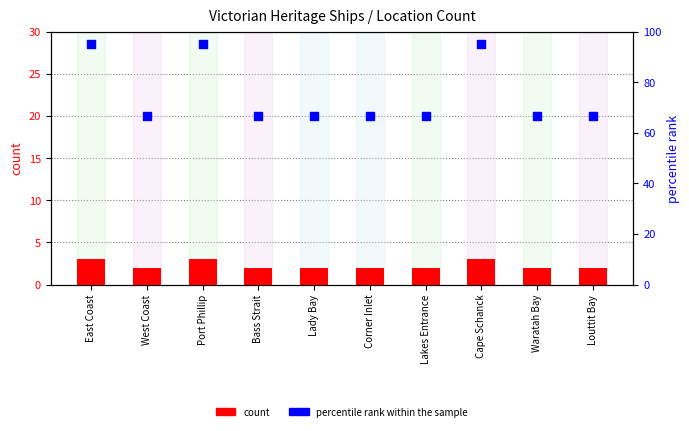

Which series has the largest total across all categories?

percentile rank within the sample